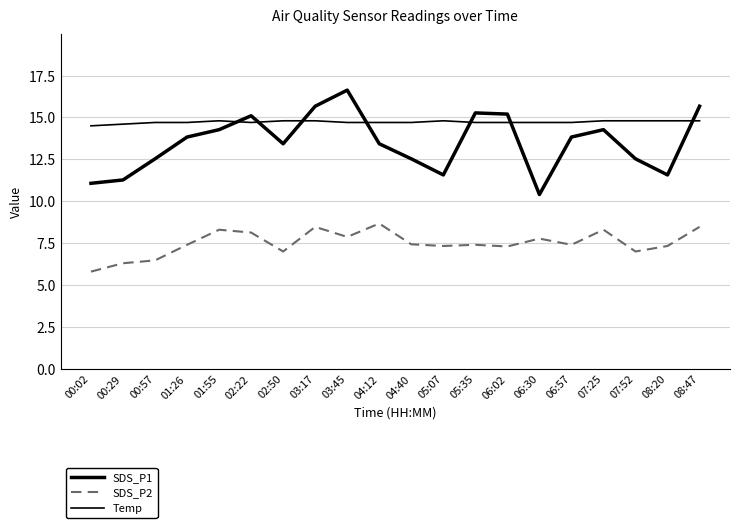

True or false: SDS_P2 and Temp cross at least once.

False